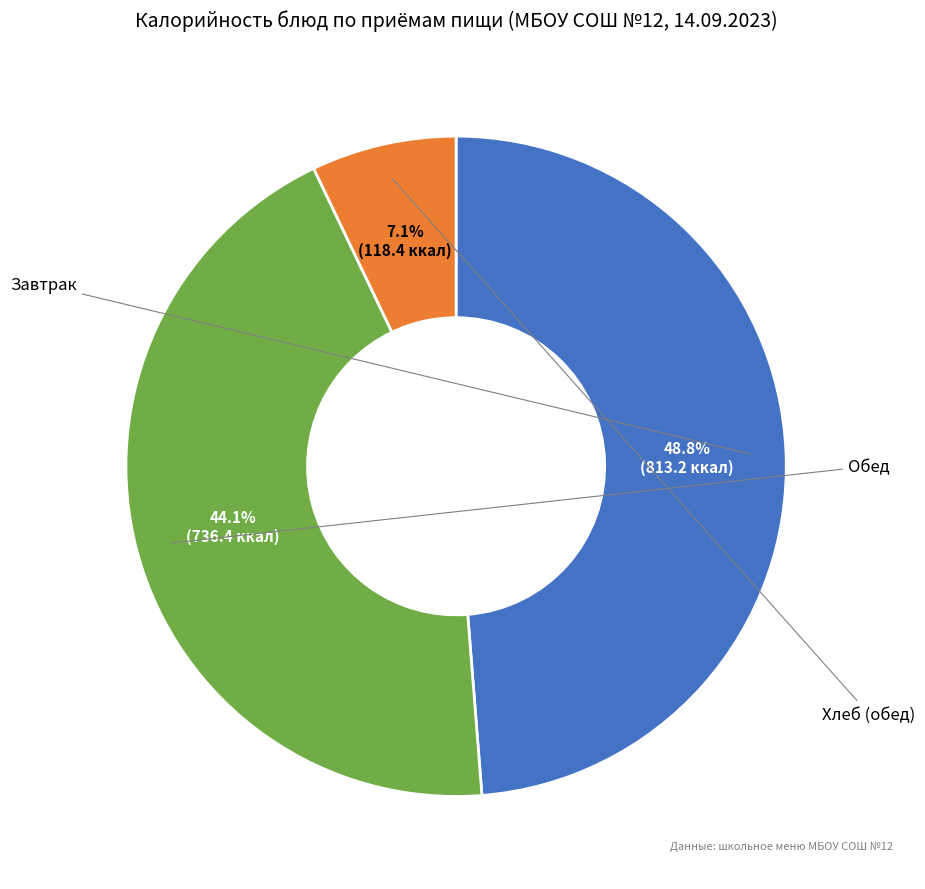

To the nearest percent, what is the difference between the largest and smallest slice percentages?

42%